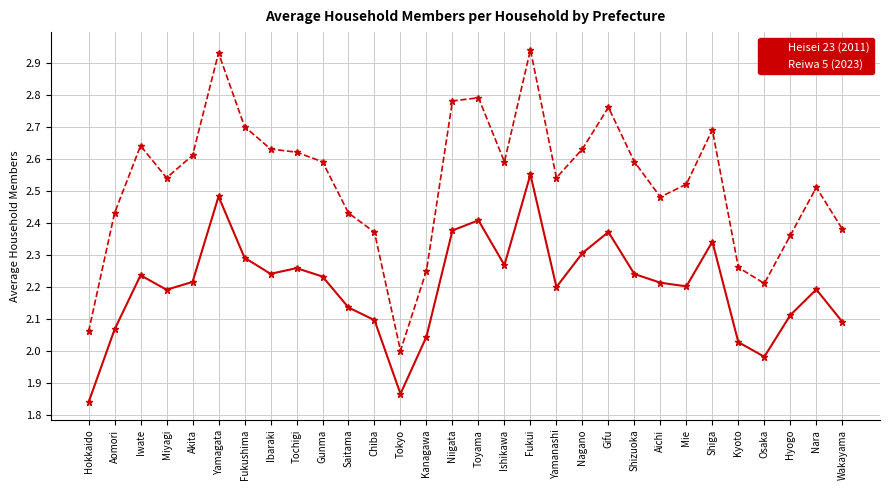

Is the value of Reiwa 5 (2023) at Iwate greater than the value of Heisei 23 (2011) at Miyagi?

No